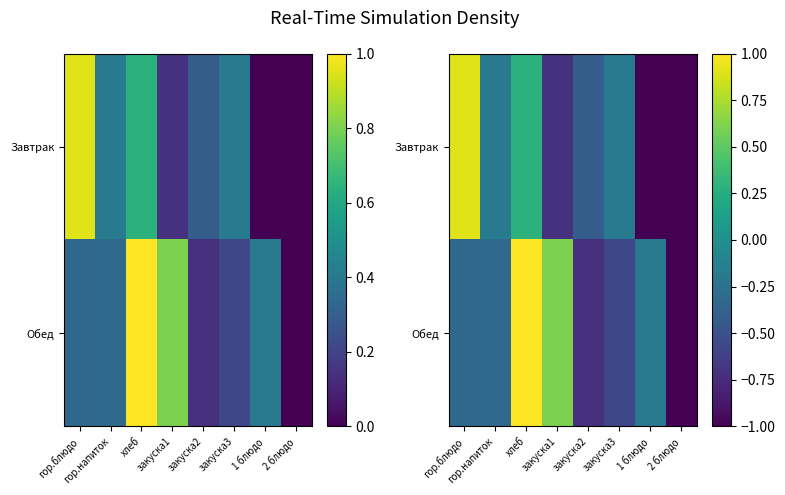

Is it true that Завтрак equals -0.7 at закуска1?

True